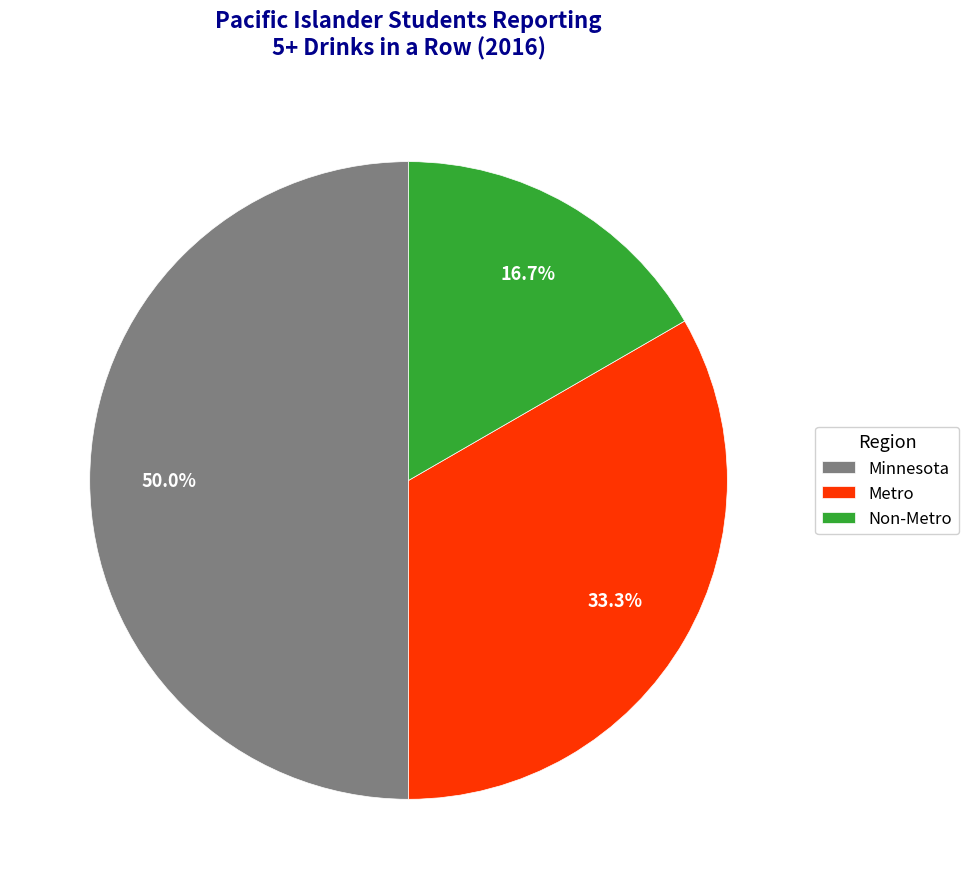

Which has a higher value, Non-Metro or Metro?

Metro